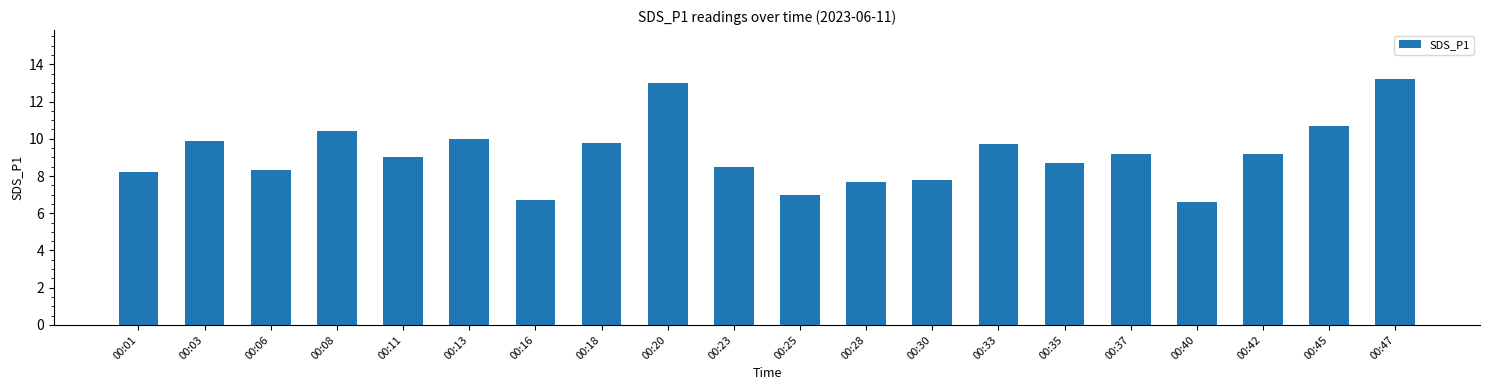

What is the change in value from 00:20 to 00:35?

-4.3